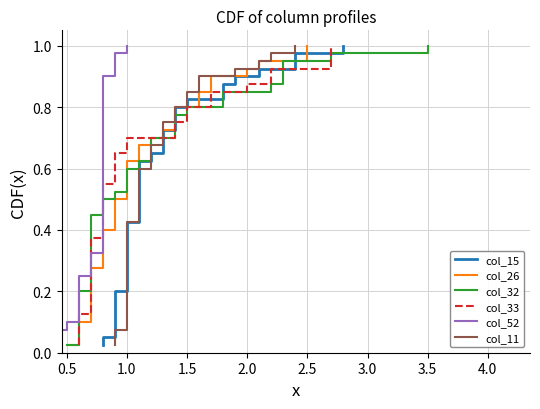

What is the maximum value shown in the chart?

1.0